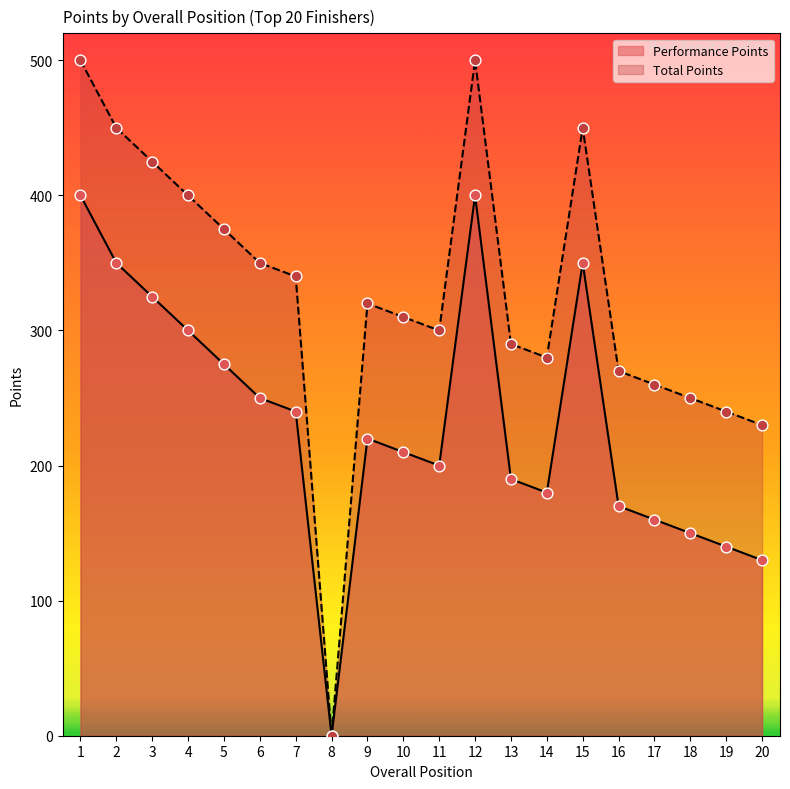

Which series reaches the maximum Y coordinate?

Total Points